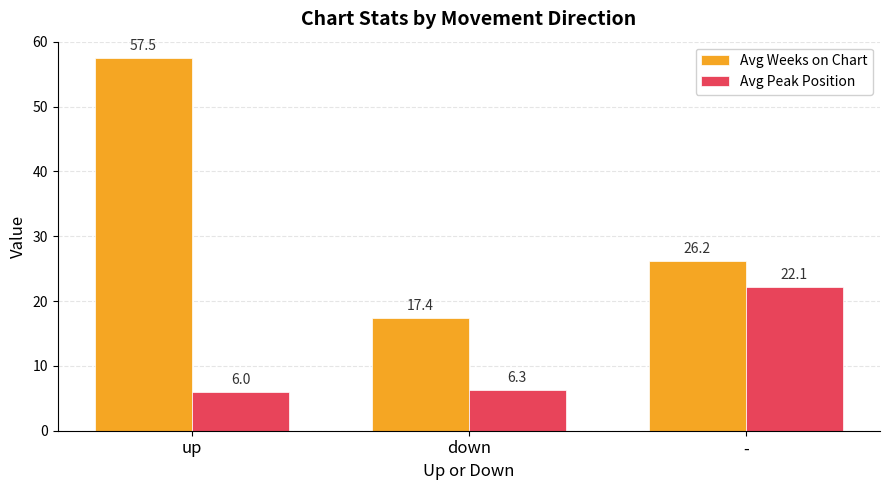

What is the maximum value for Avg Peak Position?

22.1